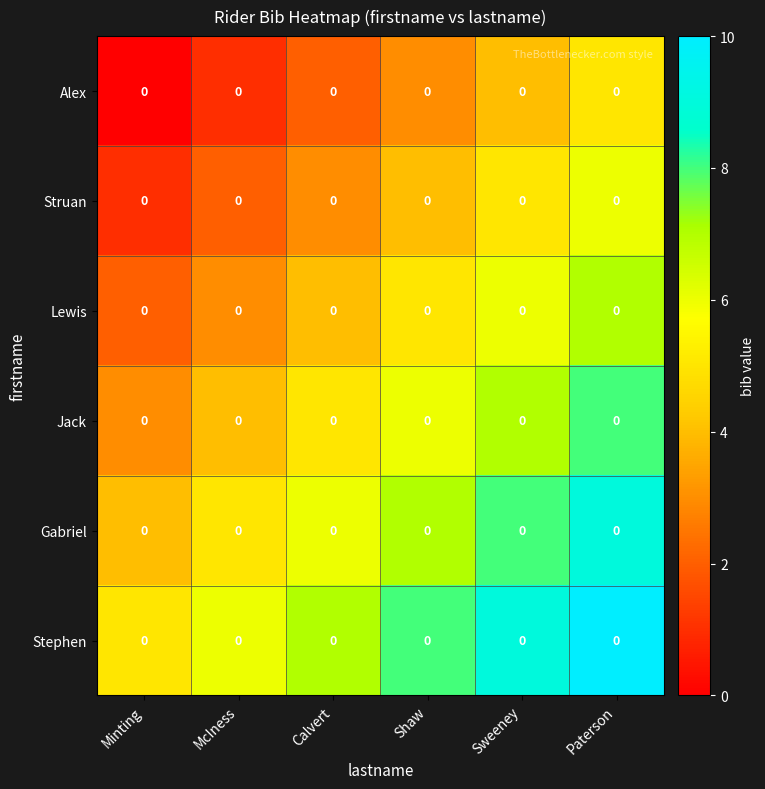

How many Stephen values are between 6 and 9?

4